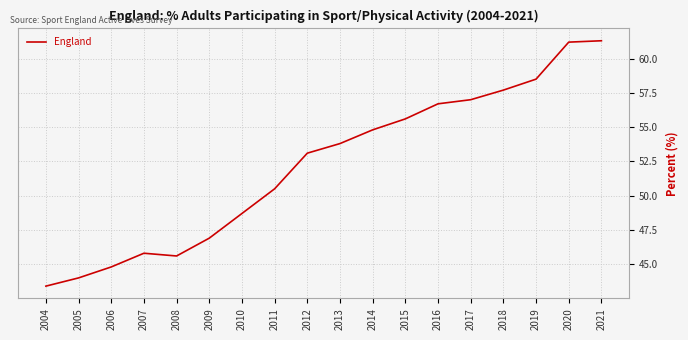

The chart shows a value of 12.3 at 2006. True or false?

False